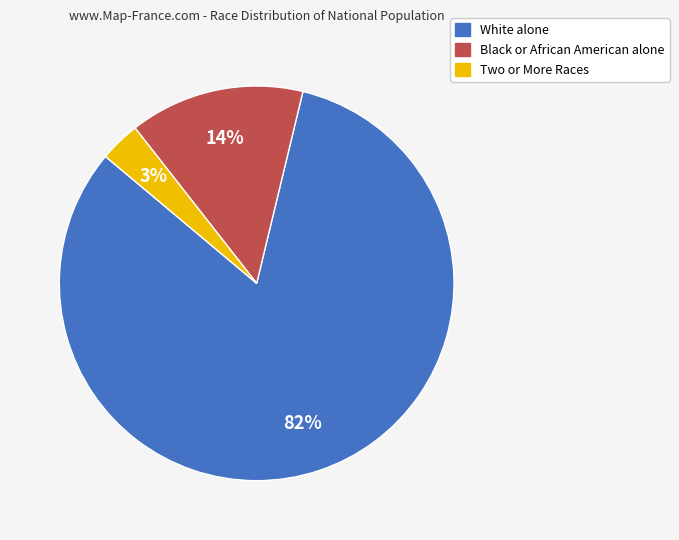

Which slice is the smallest?

Two or More Races